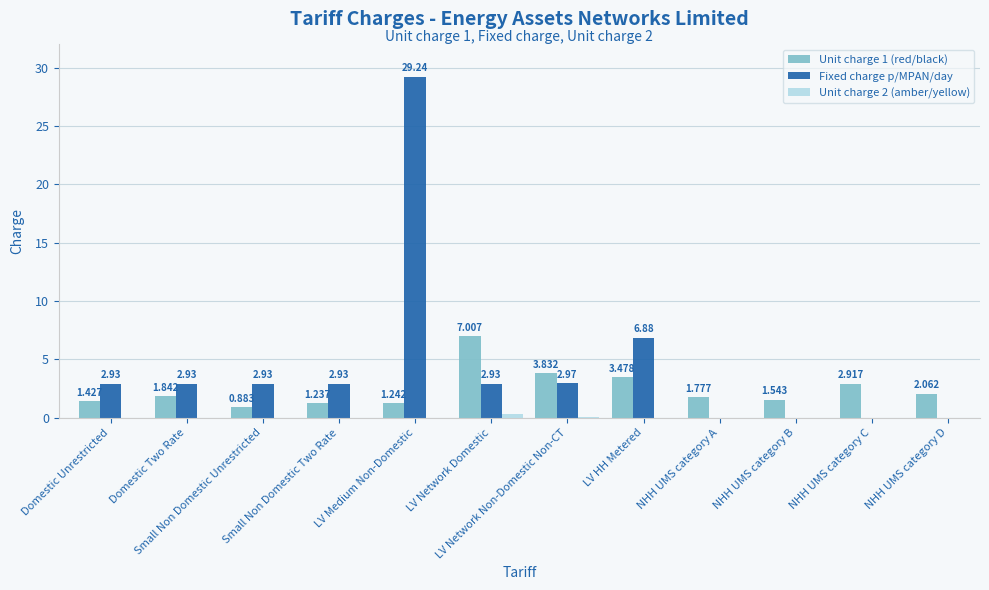

At which category is the sum across all series the highest?

LV Medium Non-Domestic